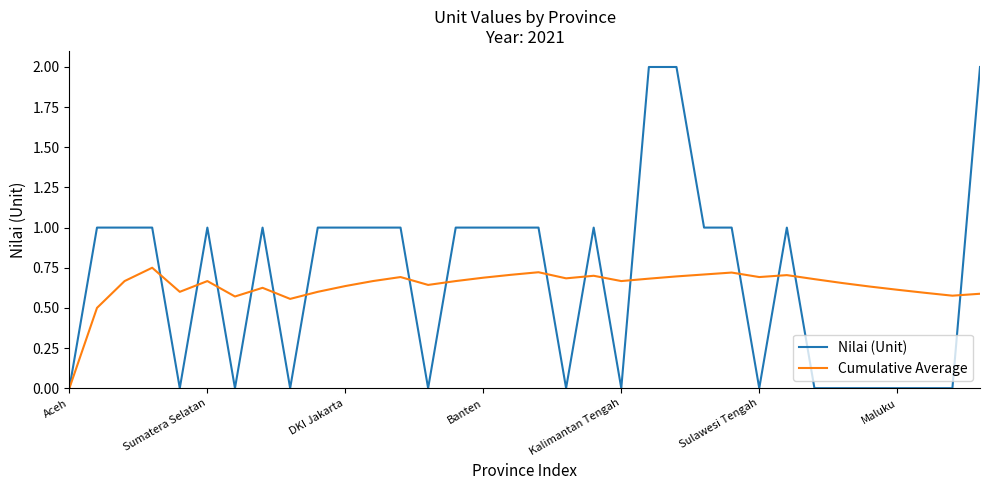

Which series has the widest spread of values?

Nilai (Unit)